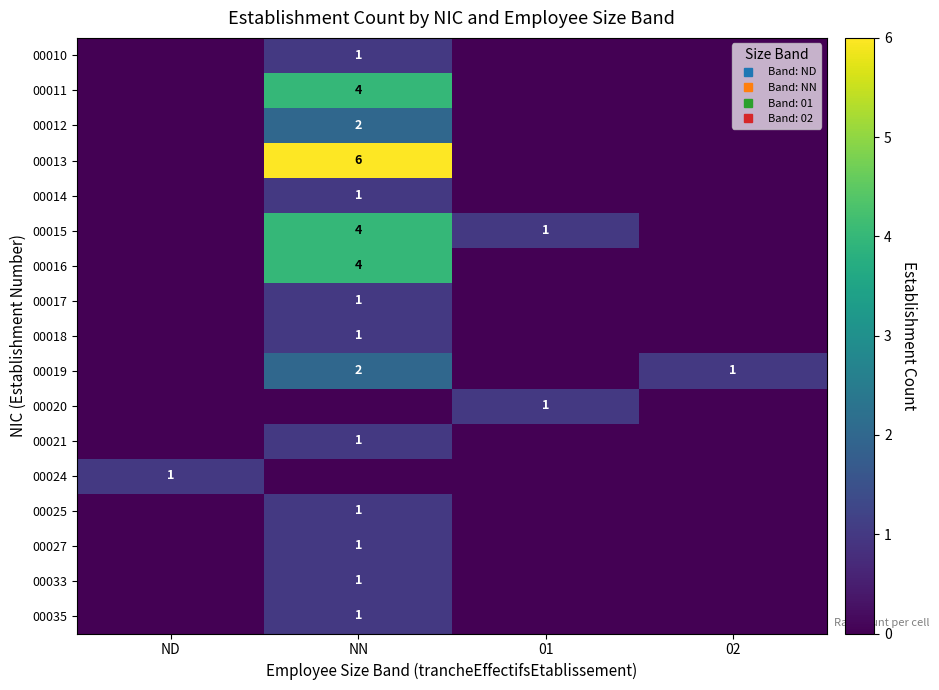

The value of 00021 at 01 is 1. True or false?

False